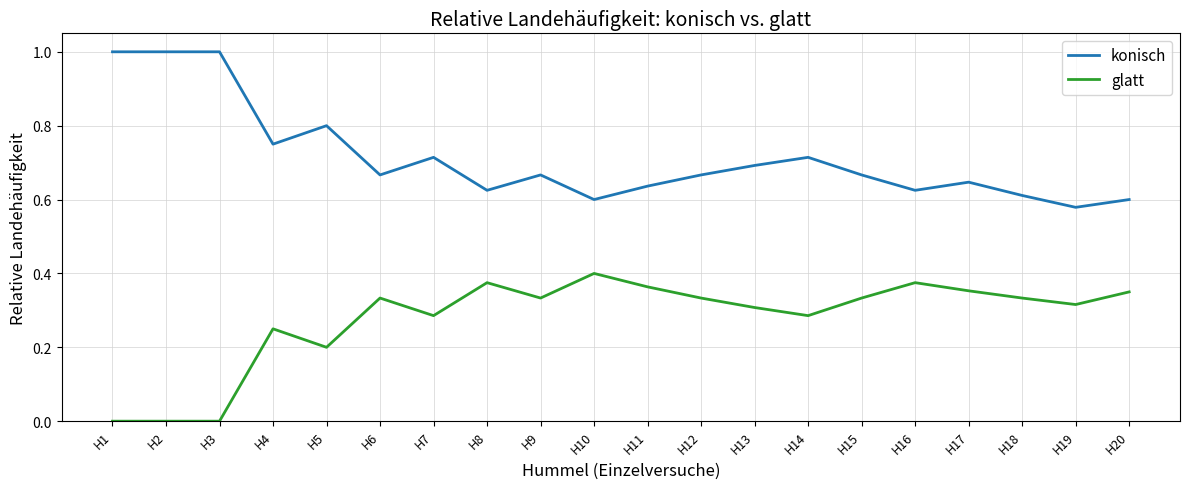

Count the glatt values in the range 0 to 1.

20